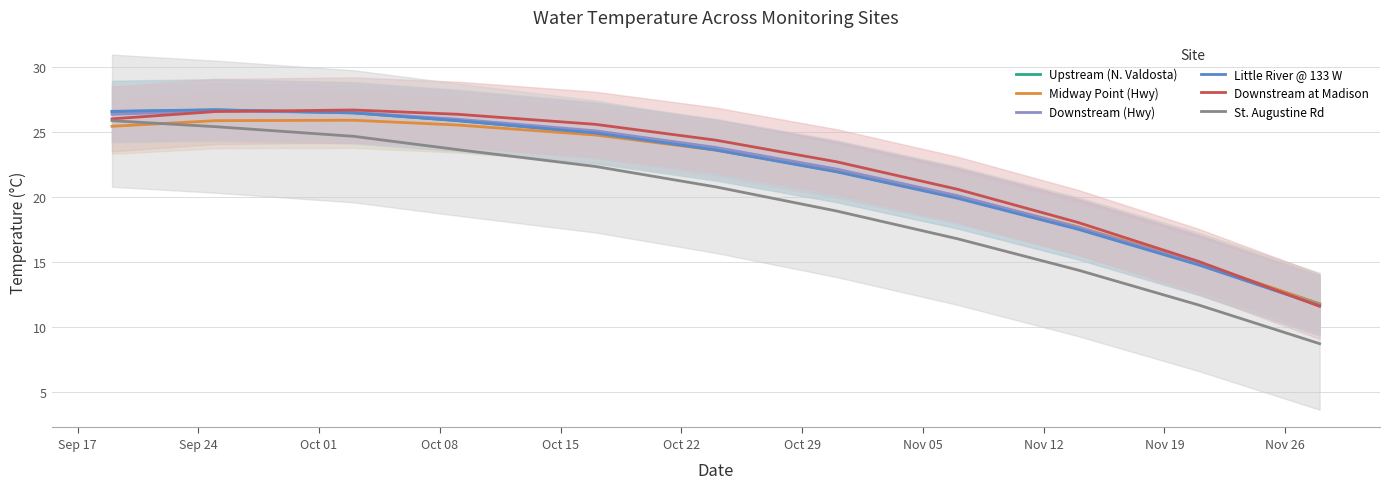

True or false: Upstream (N. Valdosta) and St. Augustine Rd cross at least once.

False